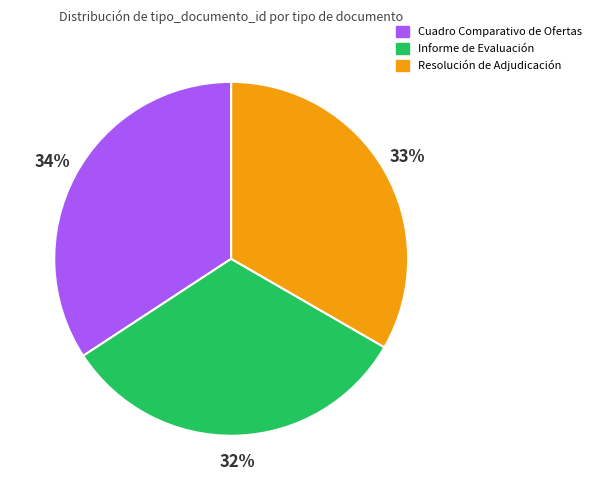

To the nearest percent, what is the difference between the Informe de Evaluación and Cuadro Comparativo de Ofertas slice percentages?

2%